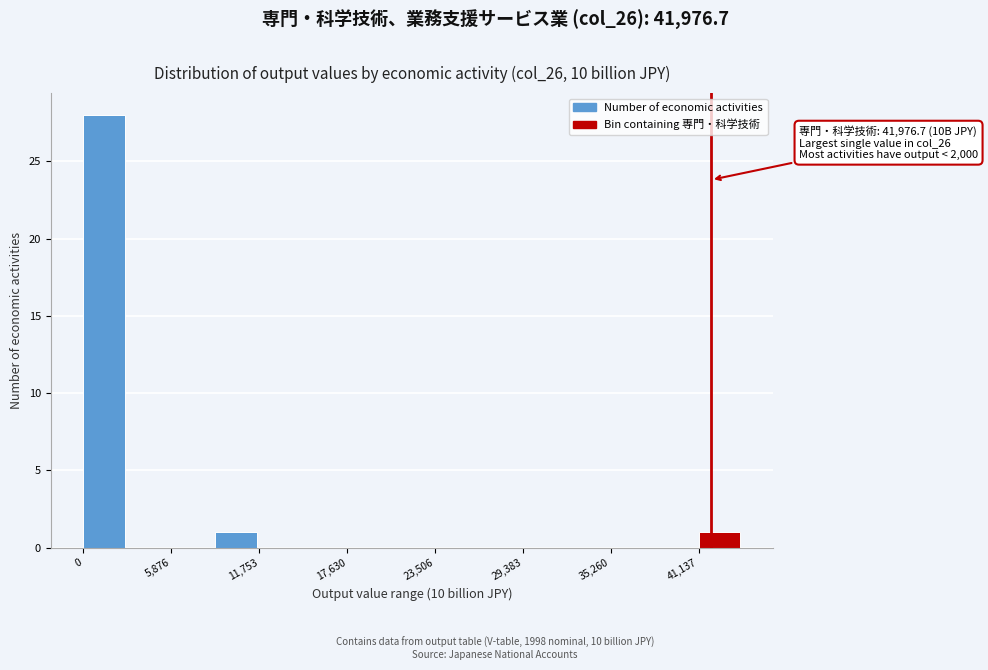

Read against the x-axis, roughly where is the centre of the tallest bar?

1000